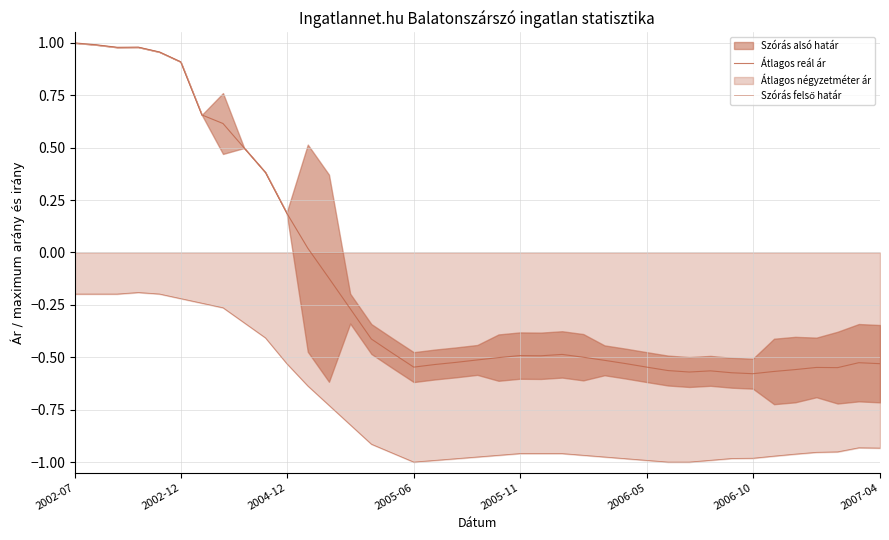

How many data points in Átlagos reál ár are above 0?

12